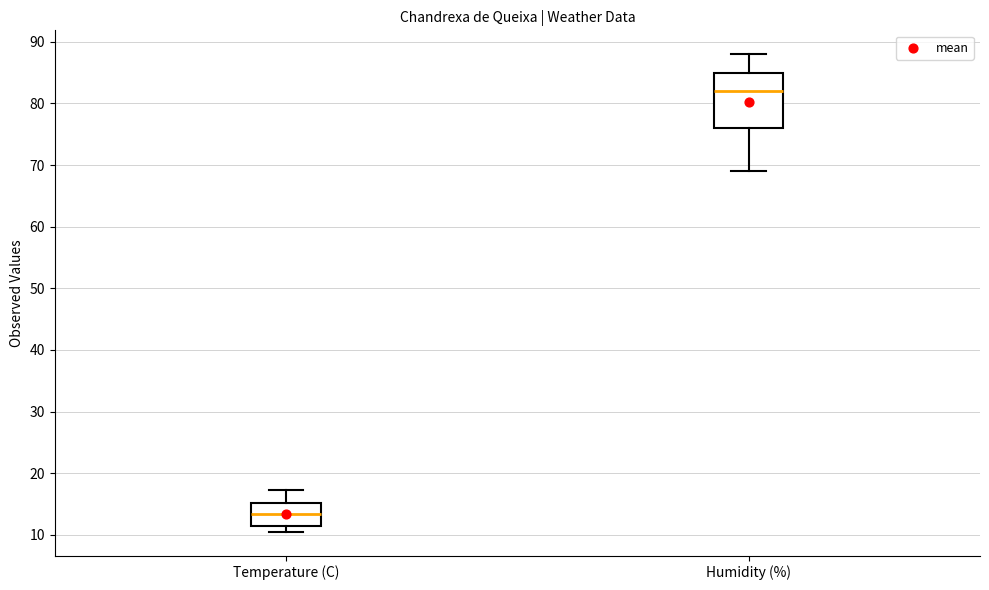

Which box is the tallest, from its lower edge to its upper edge?

Humidity (%)